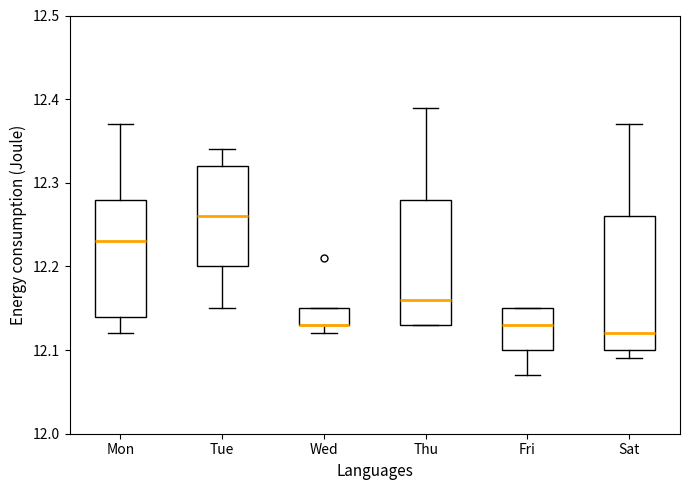

Where does the median line of the box for Mon sit on the y-axis? The values are not printed on the chart, so give them approximately, as read against the axis.

12.23